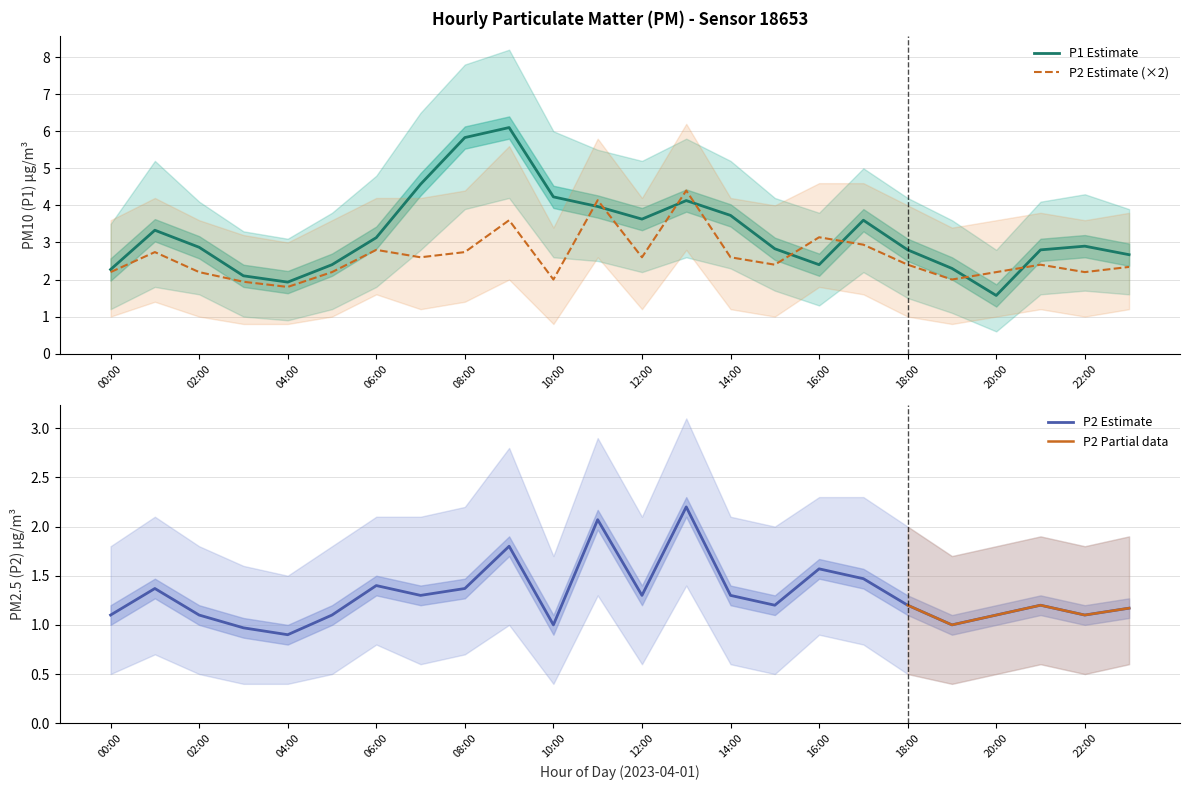

Which series changed the most between 03:00 and 14:00?

P1